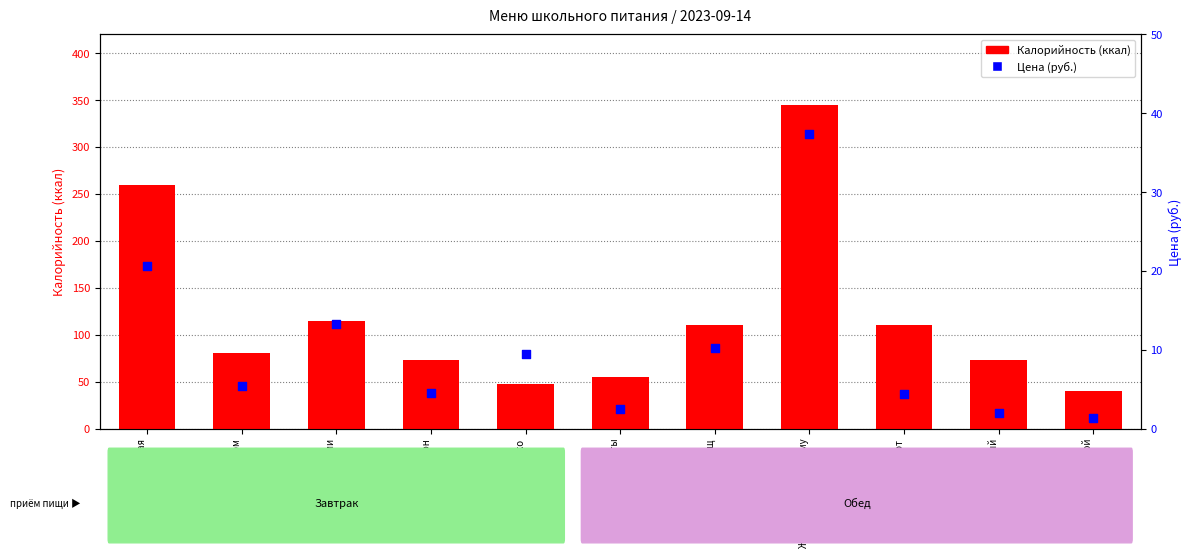

Which series reaches the minimum Y coordinate?

Цена (руб.)